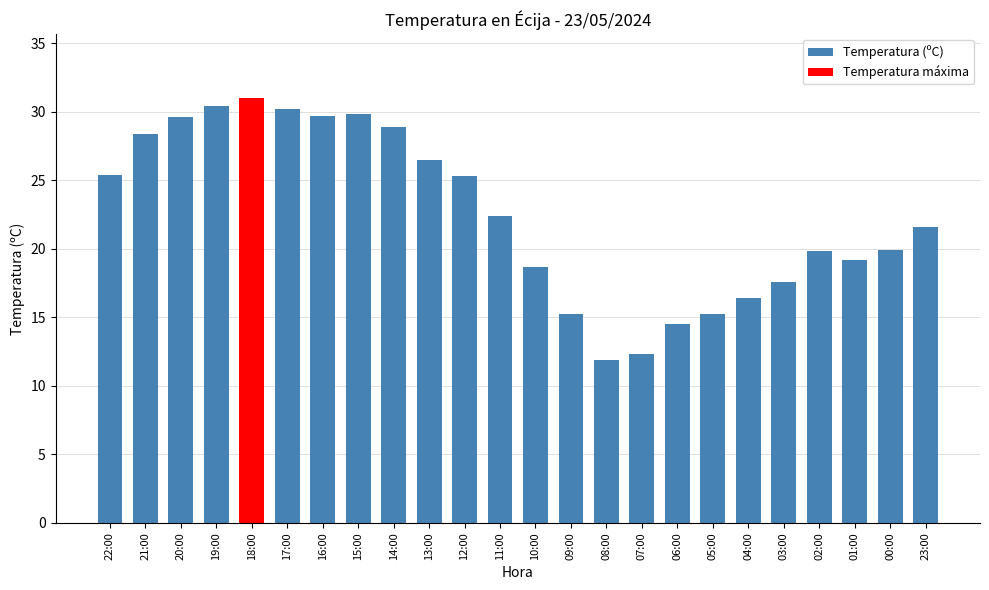

True or false: the data shows 26.5 at 13:00.

True